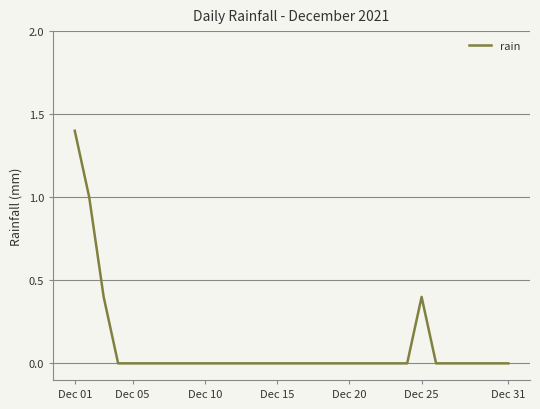

What is the difference between the maximum and minimum values?

1.4